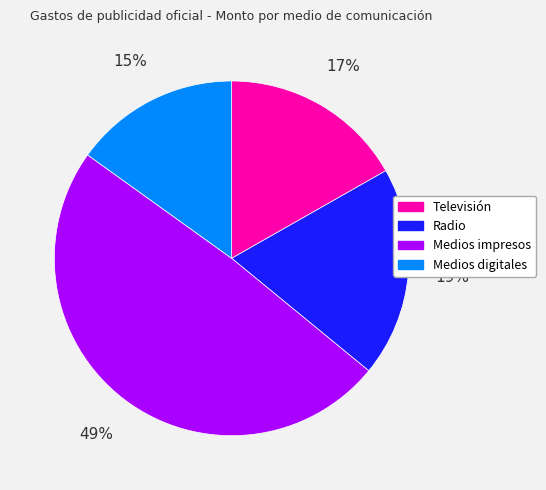

Which category has the smallest portion of the pie?

Medios digitales